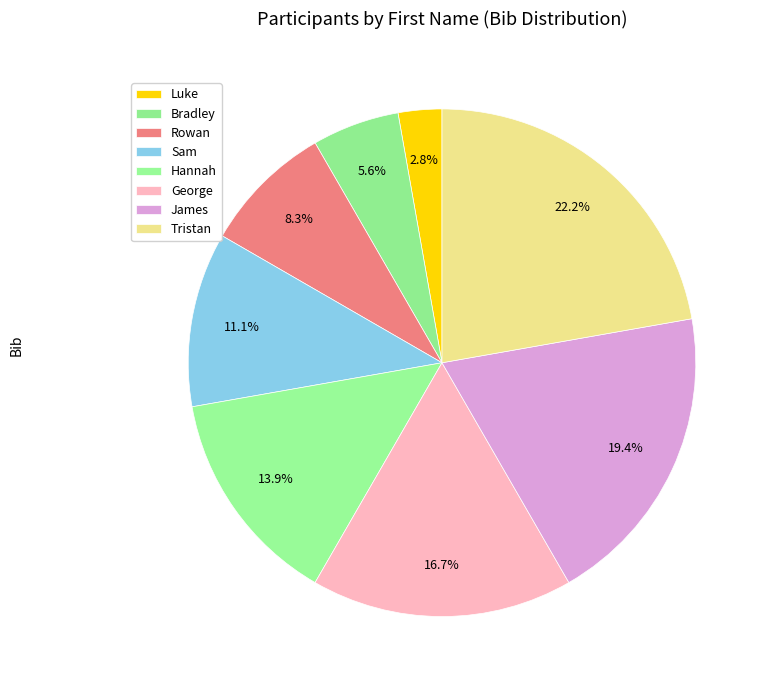

How many segments does this pie chart have?

8